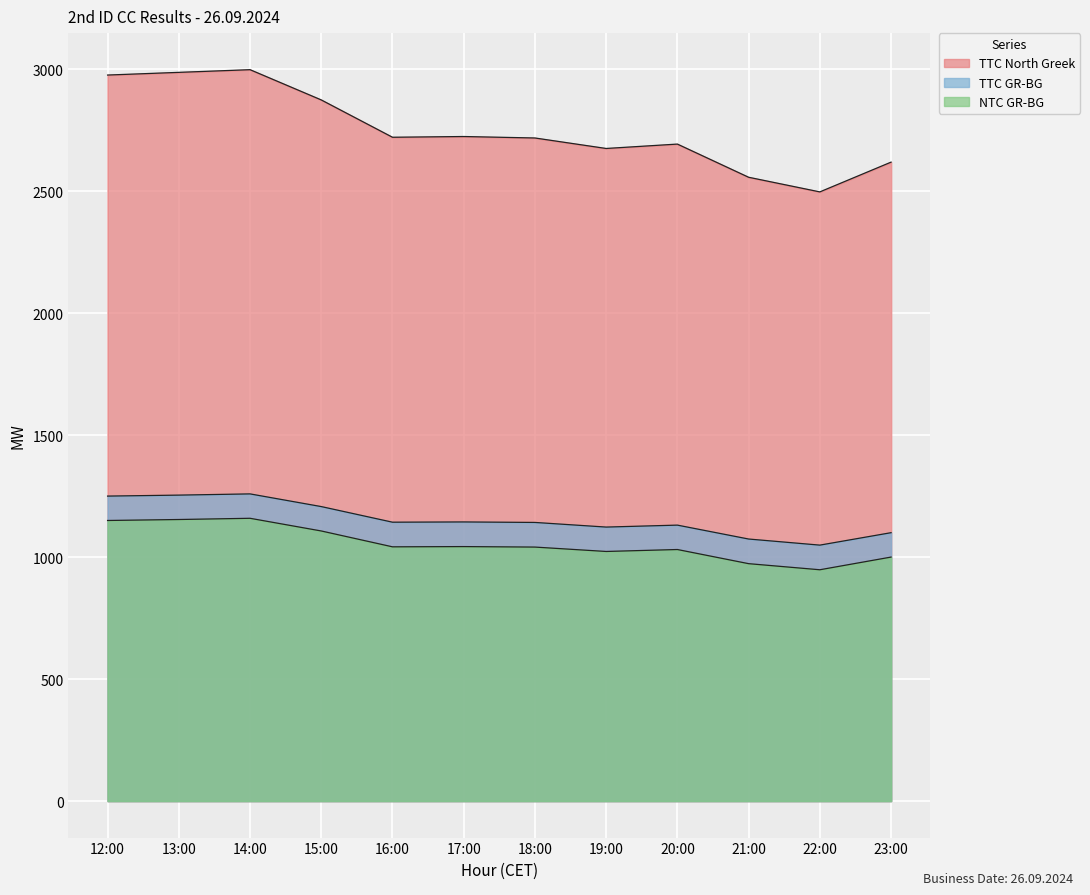

What position from the left is 17:00?

6